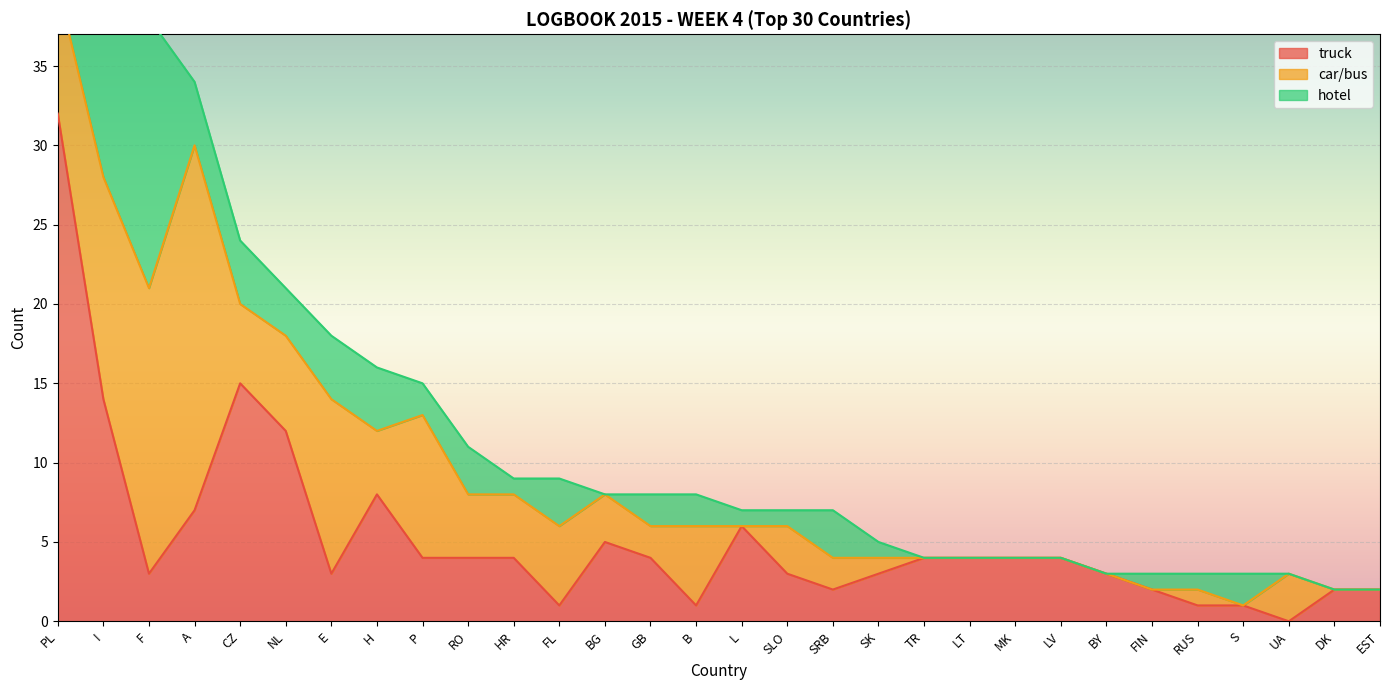

Which series has the widest spread of values?

truck